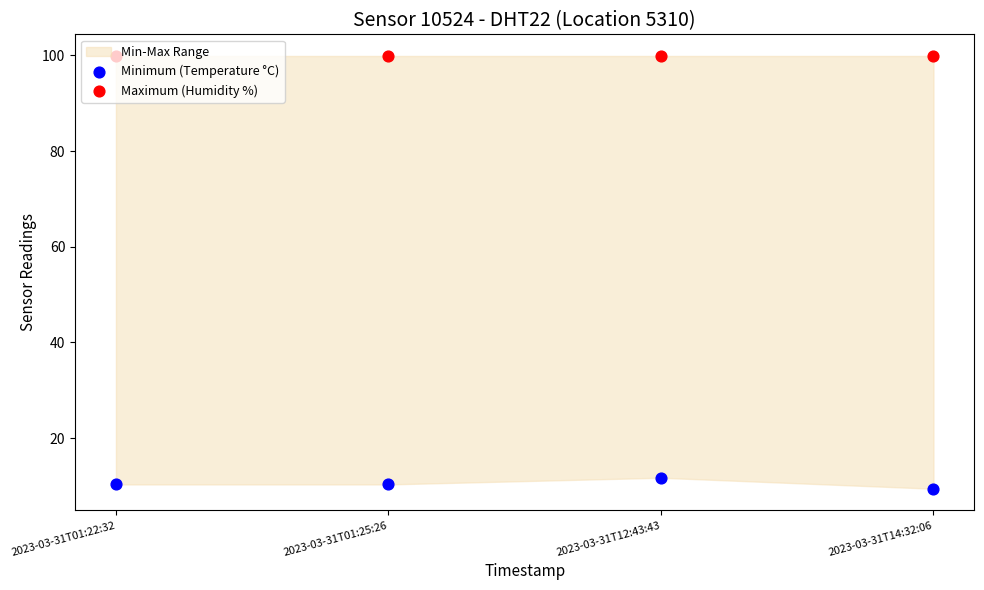

Which series has the largest Y range (max minus min)?

Minimum (Temperature °C)